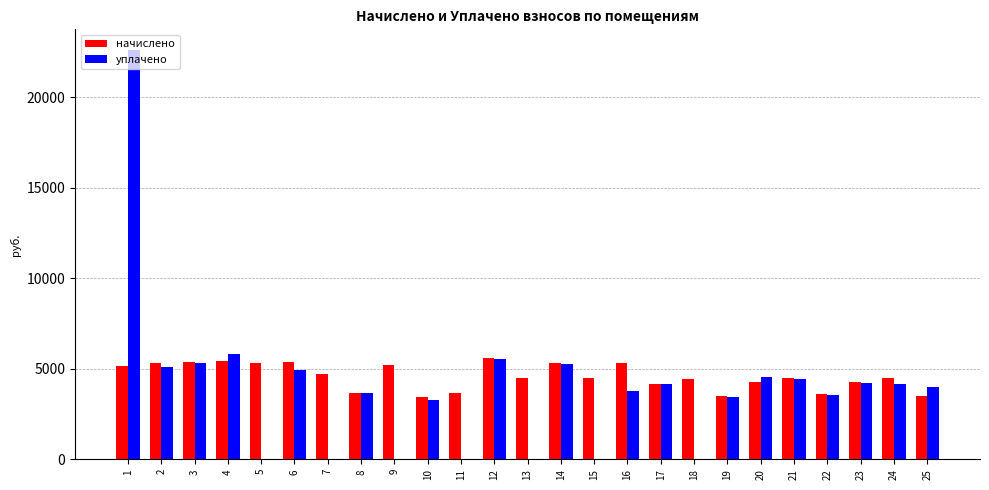

What is the maximum value shown in the chart?

22617.8